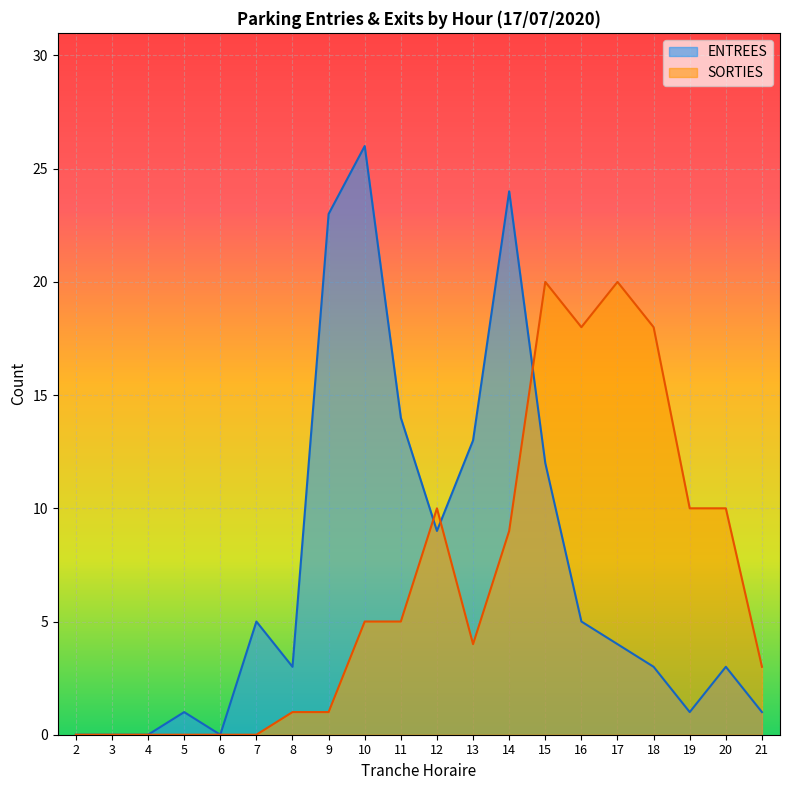

How many data points in ENTREES are above 4?

9